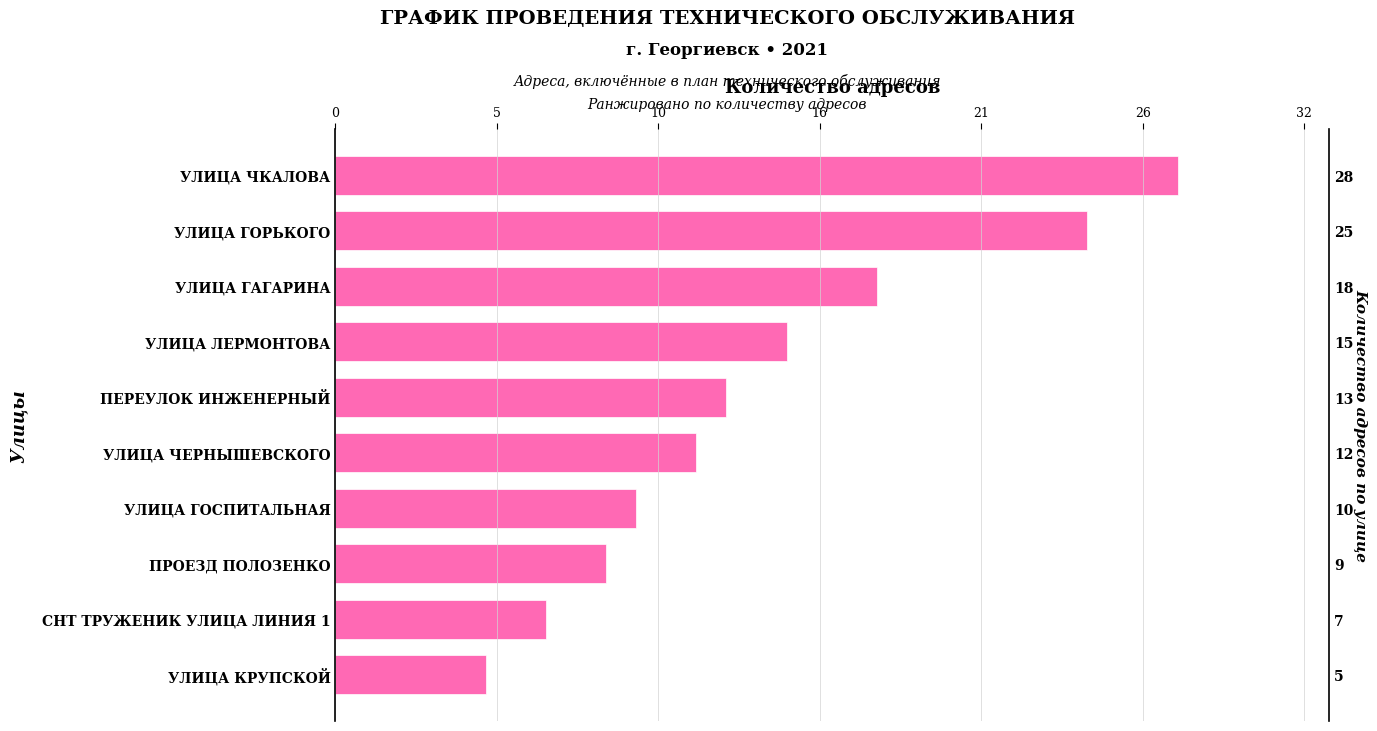

What is the value of the 10th bar from the left?

5